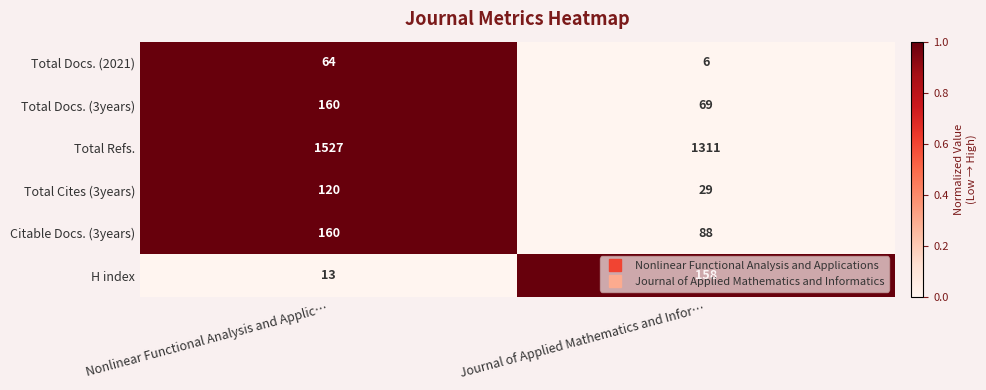

What is the approximate value of H index at Nonlinear Functional Analysis and Applic…, to the nearest 5?

15